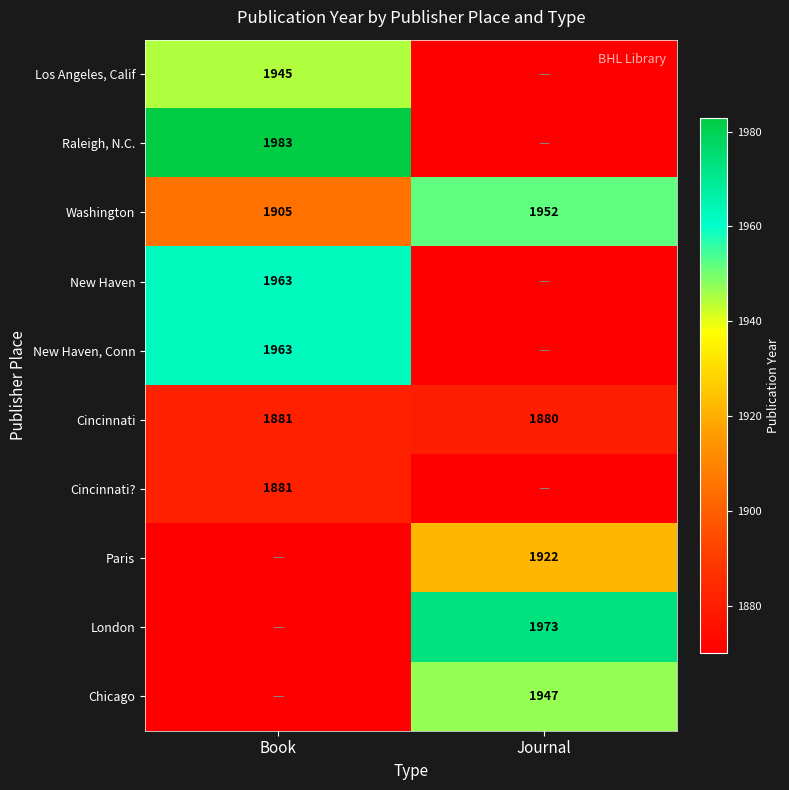

Where is Cincinnati nearest to the value 1880?

Journal